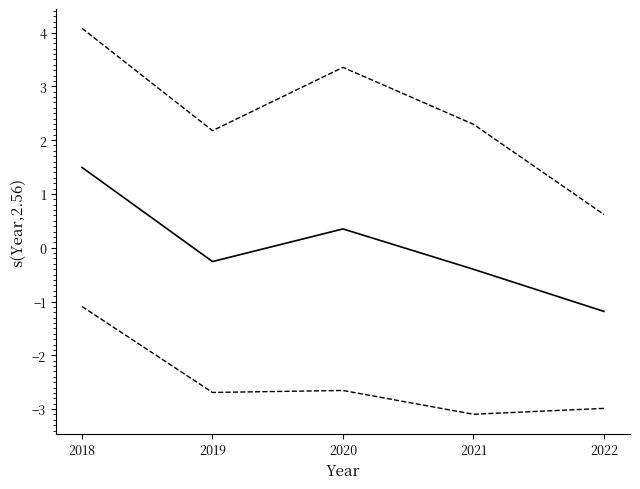

How many lines are shown in the chart?

3